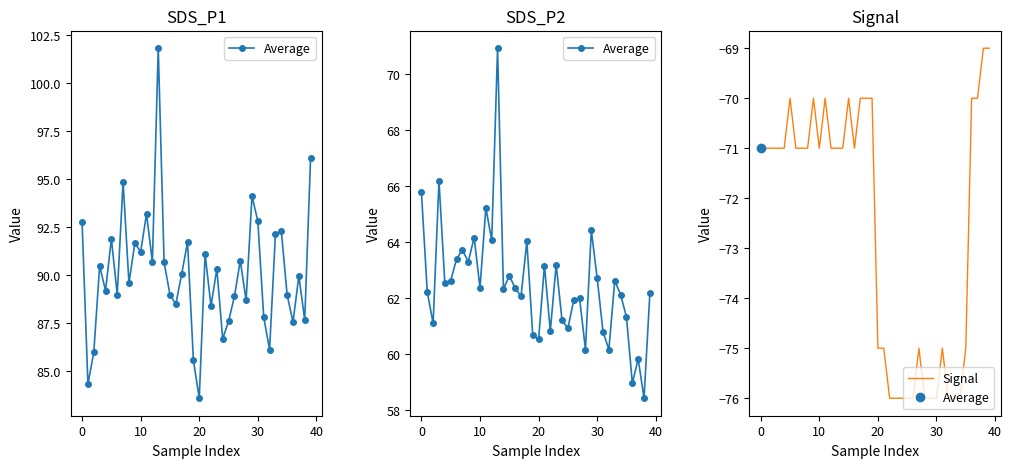

Rank the series at 34 from highest to lowest value.

Average, Signal